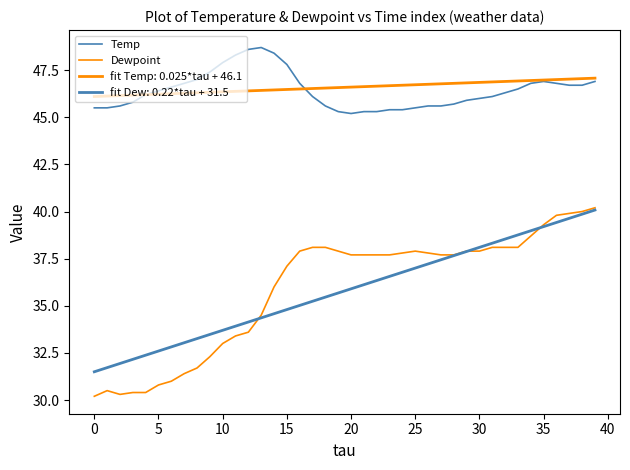

Is this an area chart (filled region under the line)?

No